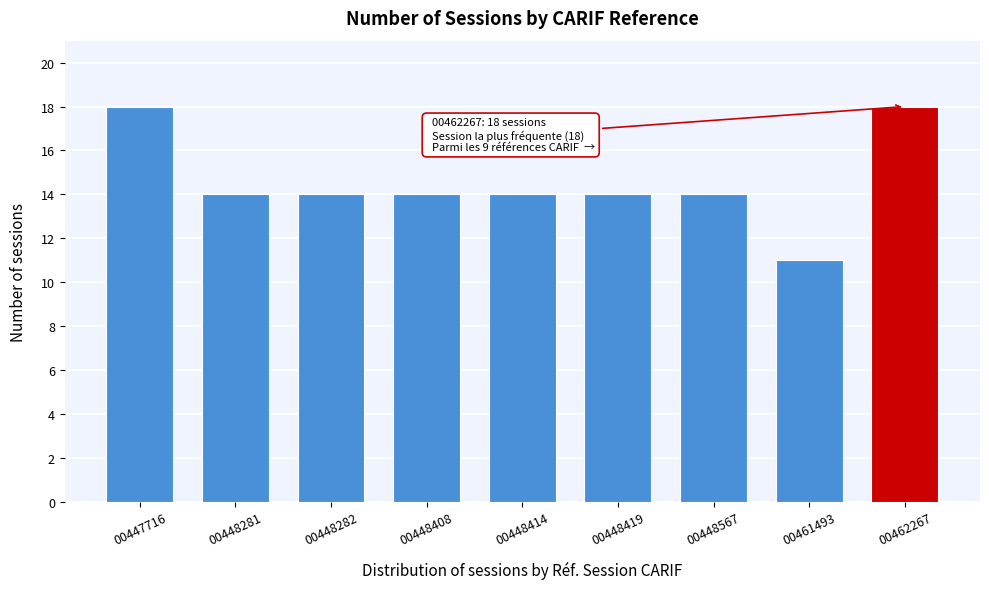

Reading left to right, what are all the values shown in this chart?

18	14	14	14	14	14	14	11	18